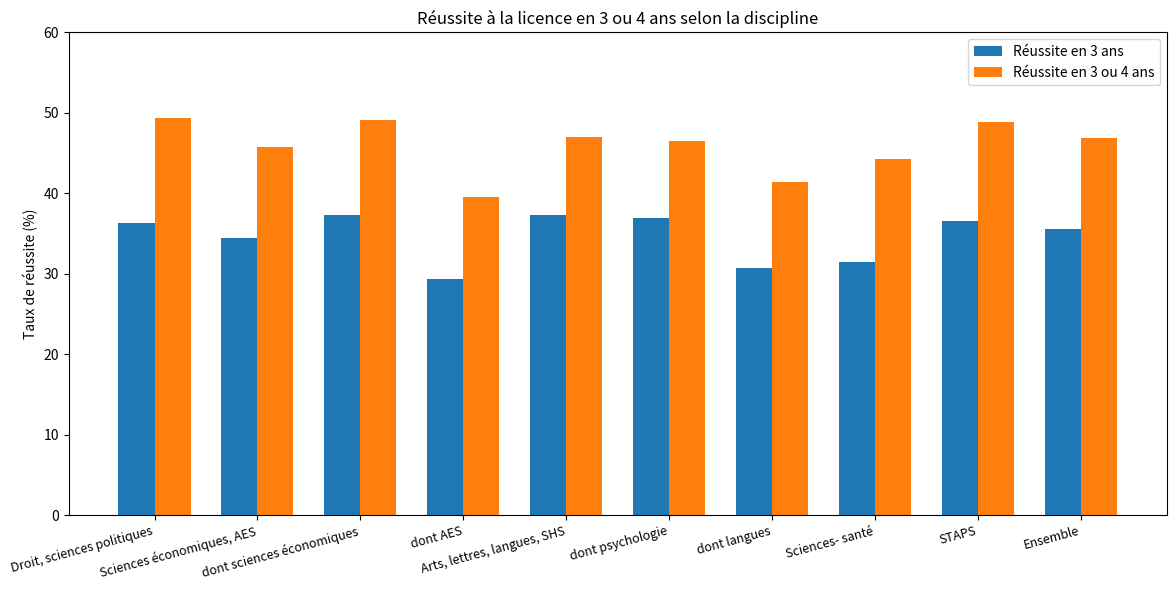

What is the lowest value of the Réussite en 3 ou 4 ans series?

39.6